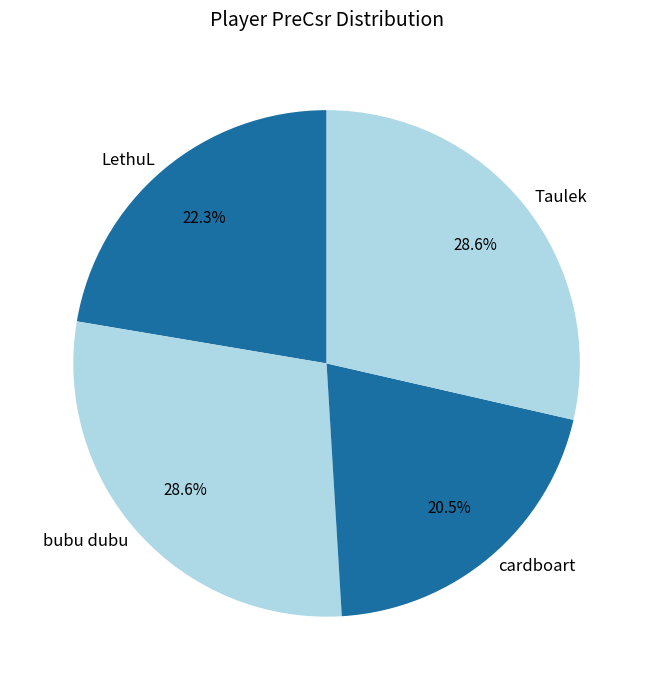

Does LethuL represent more than half of the total?

No